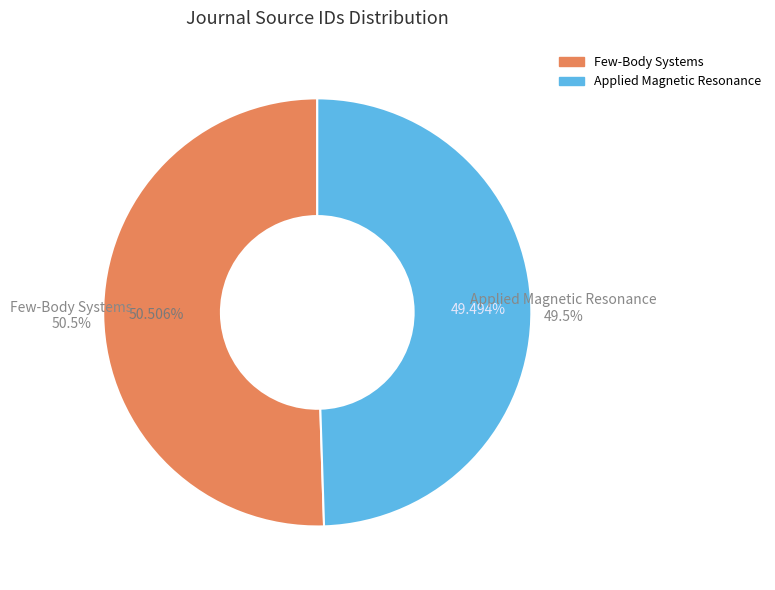

The Applied Magnetic Resonance slice represents 49% of the pie. True or false?

True